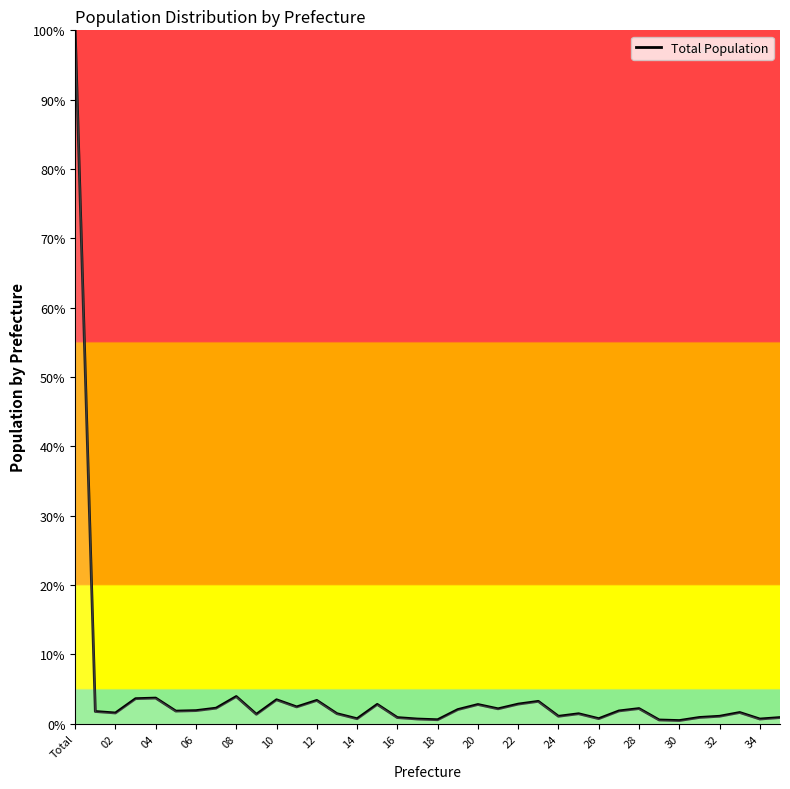

What is the difference between the maximum and minimum values?

99.6